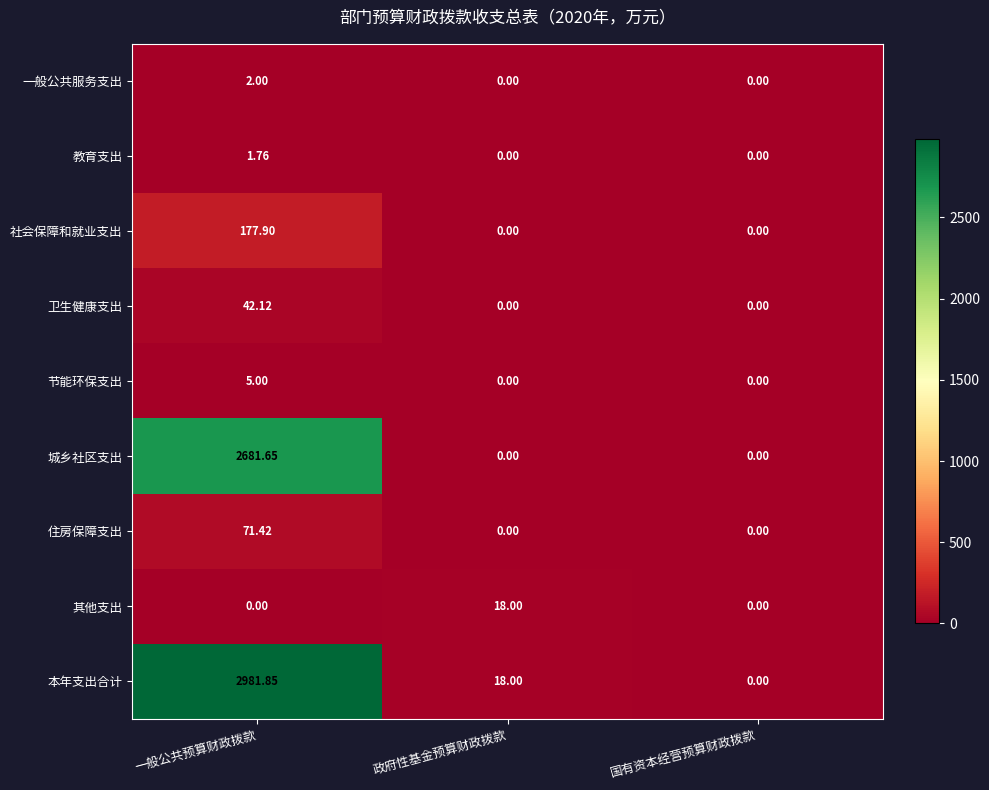

Which category has the highest value in the 社会保障和就业支出 series?

一般公共预算财政拨款